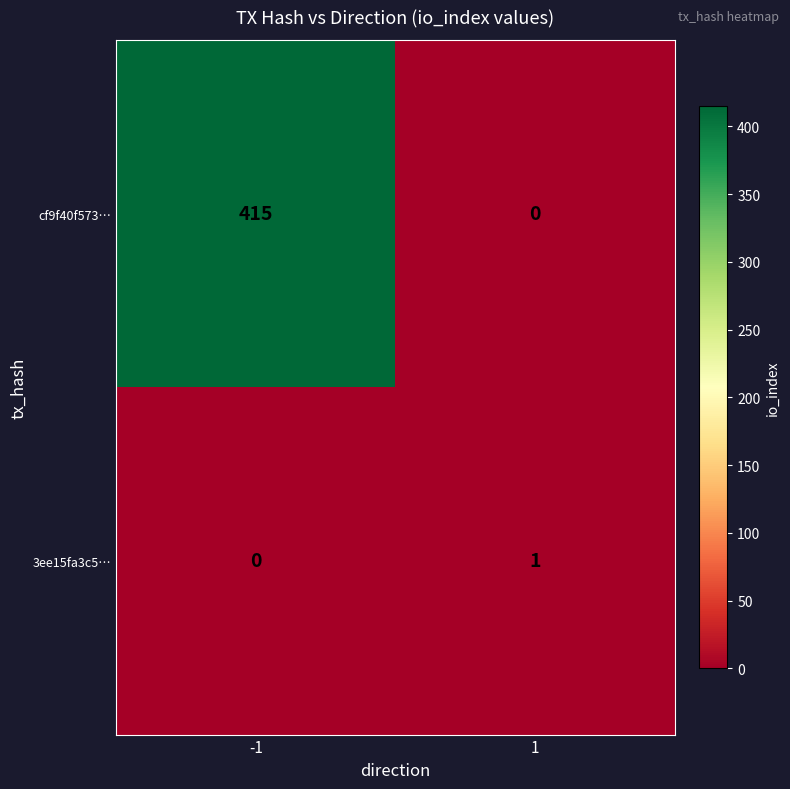

The cf9f40f573… series shows 0 at 1. True or false?

True